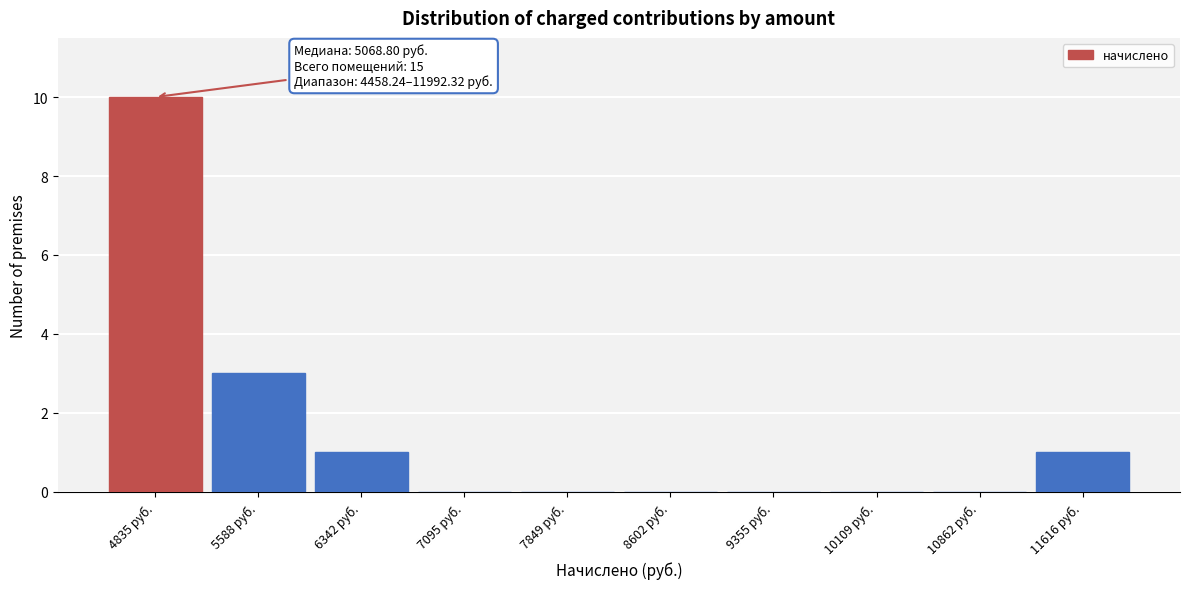

Over which range of the x-axis is the bar tallest?

4500 to 5200